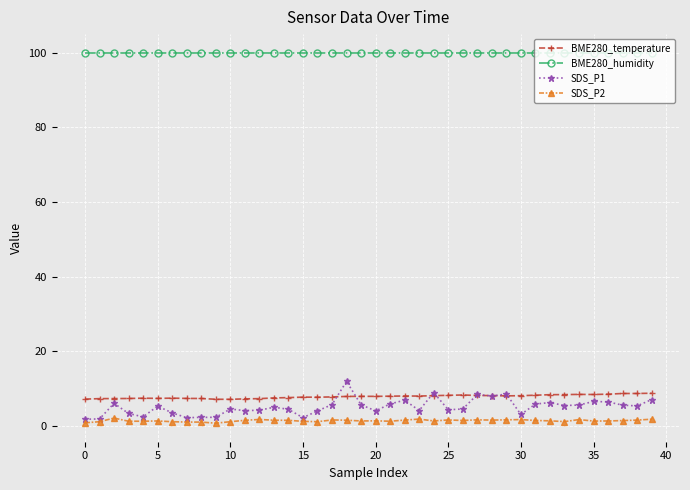

True or false: BME280_temperature has more than 1 interior local peaks.

True